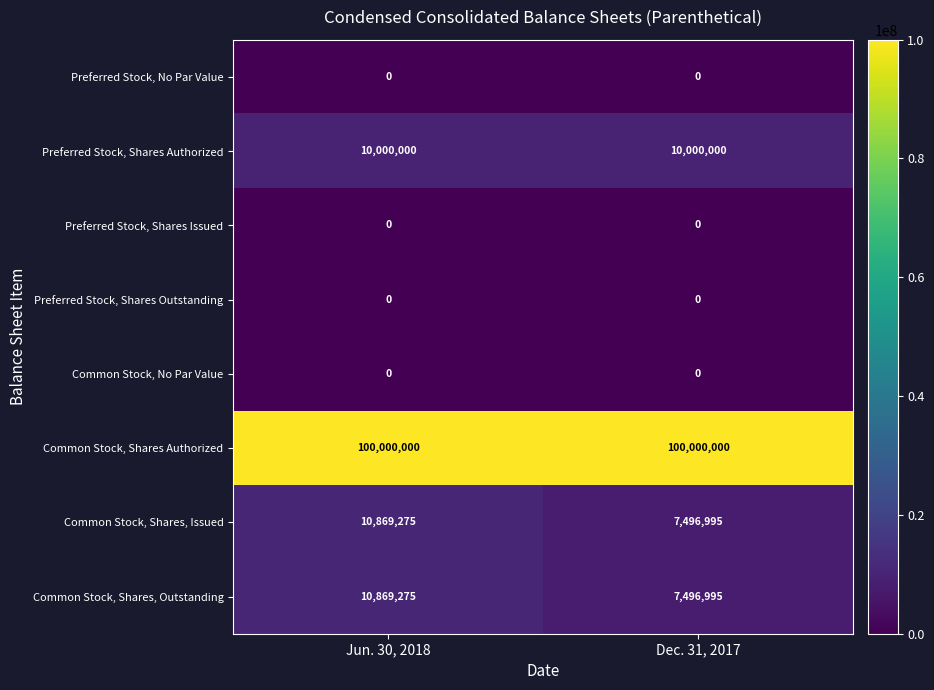

True or false: Common Stock, Shares Authorized has a value of 142623222 at Jun. 30, 2018.

False